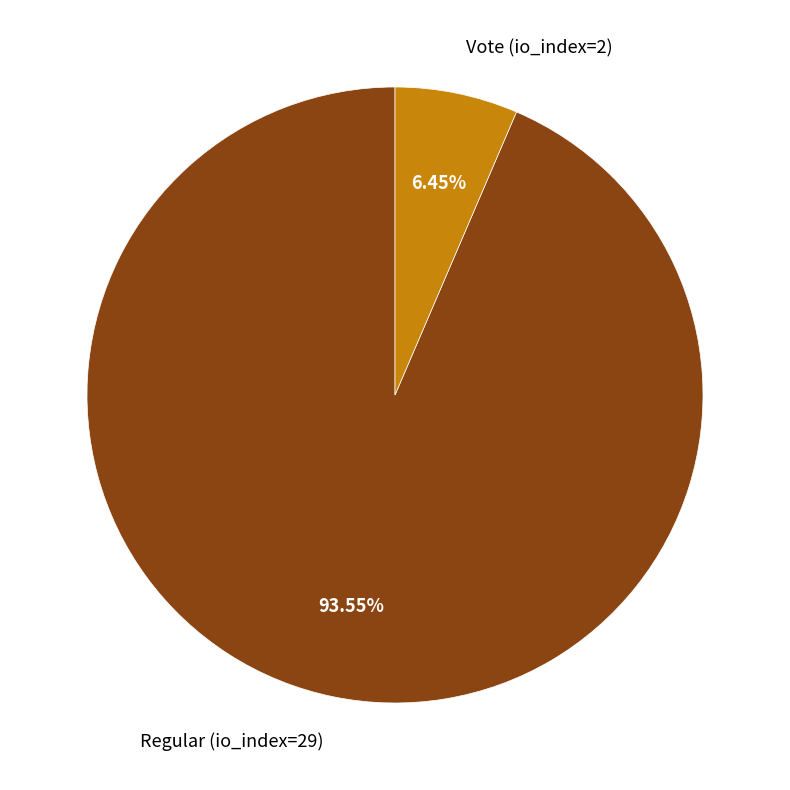

Between Vote (io_index=2) and Regular (io_index=29), which is larger?

Regular (io_index=29)